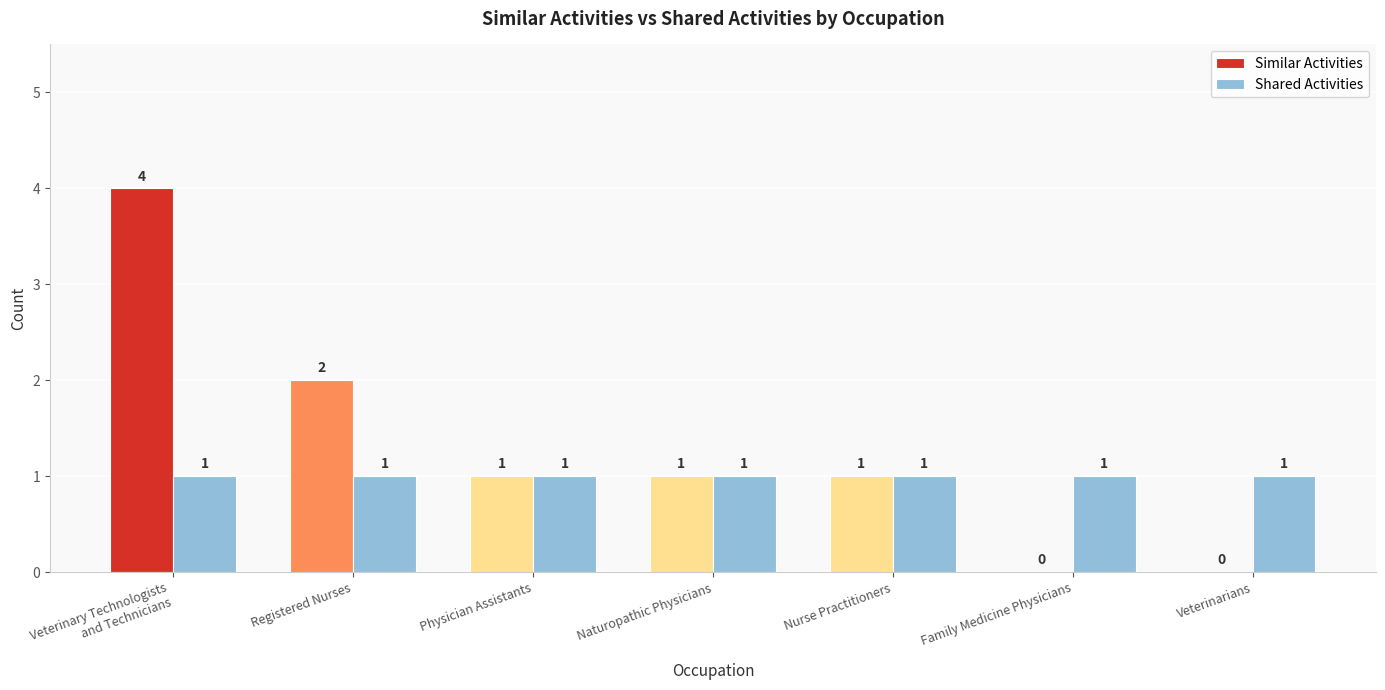

Reading left to right, list all the values displayed in this chart.

Similar Activities: Veterinary Technologists
and Technicians=4	Registered Nurses=2	Physician Assistants=1	Naturopathic Physicians=1	Nurse Practitioners=1	Family Medicine Physicians=0	Veterinarians=0
Shared Activities: Veterinary Technologists
and Technicians=1	Registered Nurses=1	Physician Assistants=1	Naturopathic Physicians=1	Nurse Practitioners=1	Family Medicine Physicians=1	Veterinarians=1